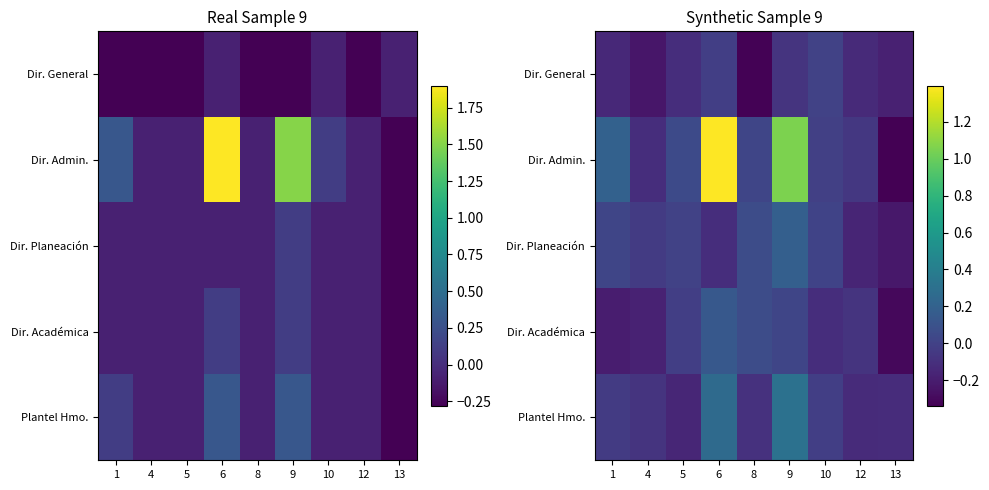

What is the difference between the maximum and minimum values in the Dir. General series?

0.3